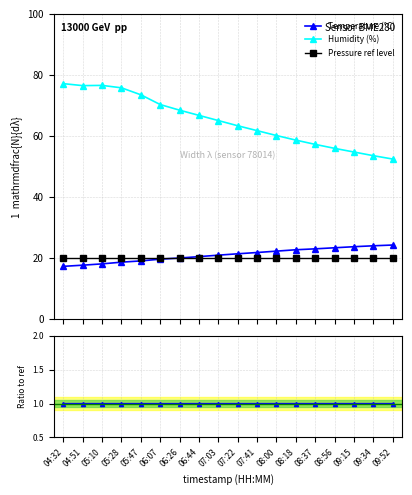

What is the value of the Pressure ratio point at the 15th from the left?

1.0